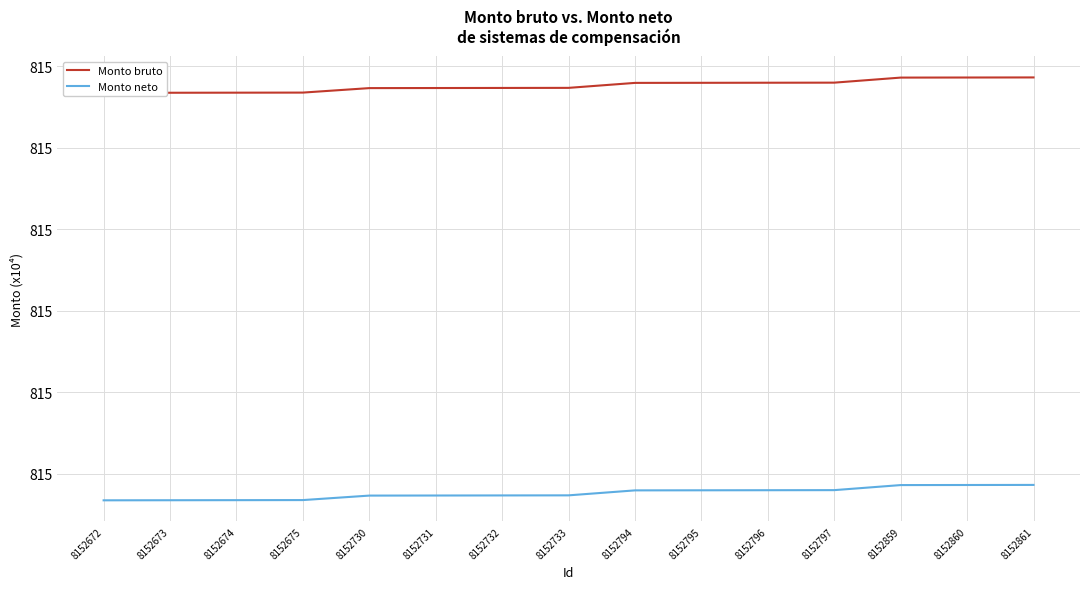

True or false: Monto neto and Monto bruto cross at least once.

False